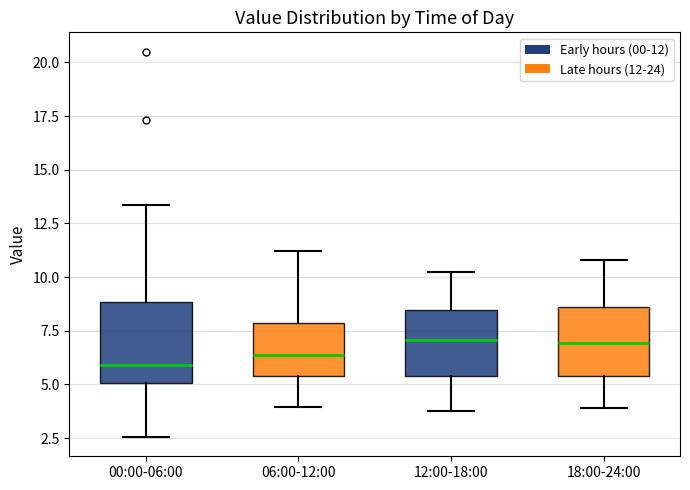

Comparing the boxes themselves (not the whiskers), which one is the tallest?

00:00-06:00